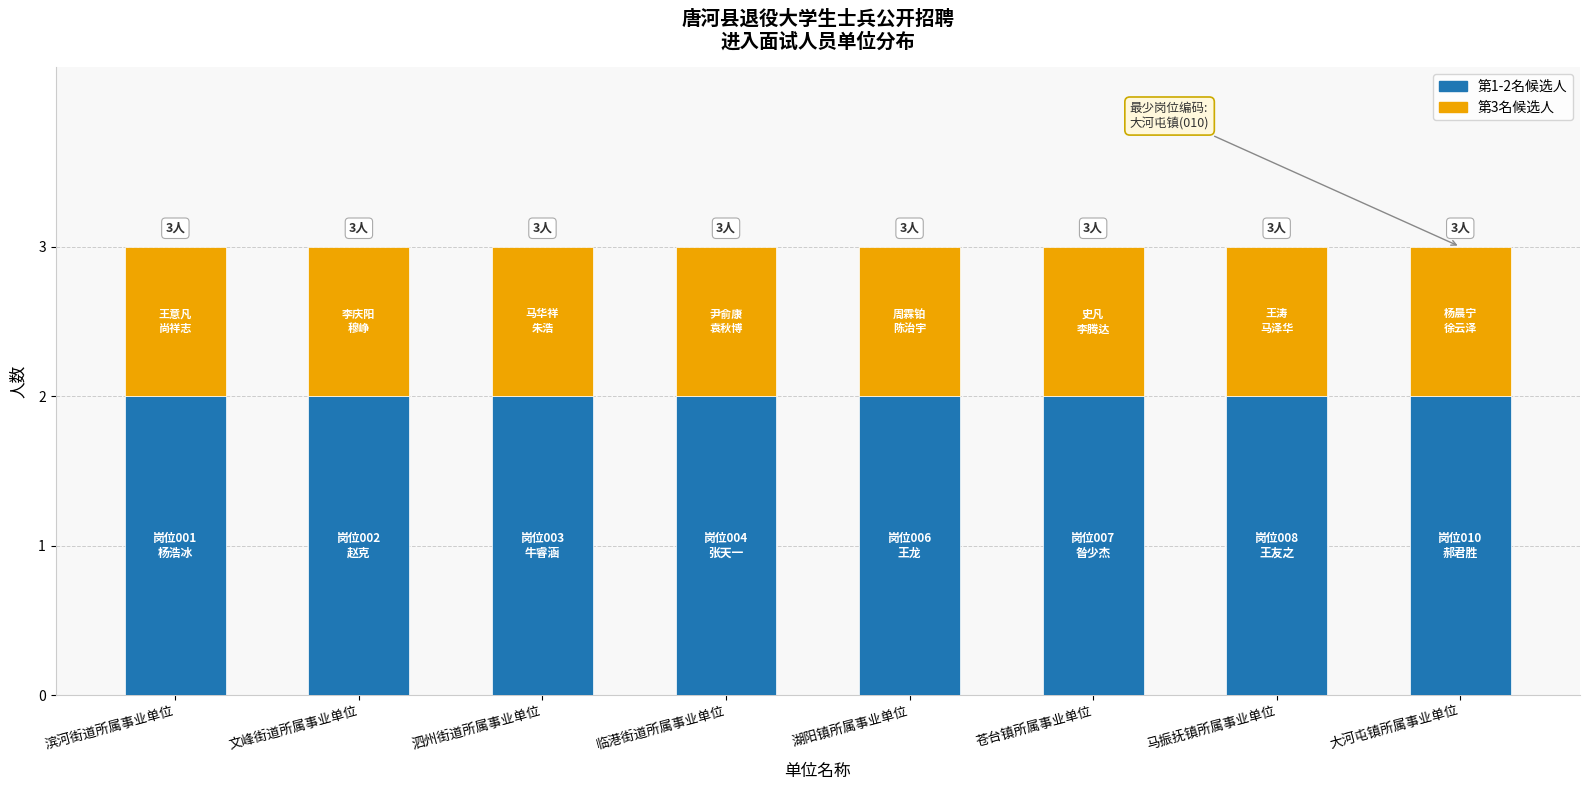

What is the total value across all series at 湖阳镇所属事业单位?

3